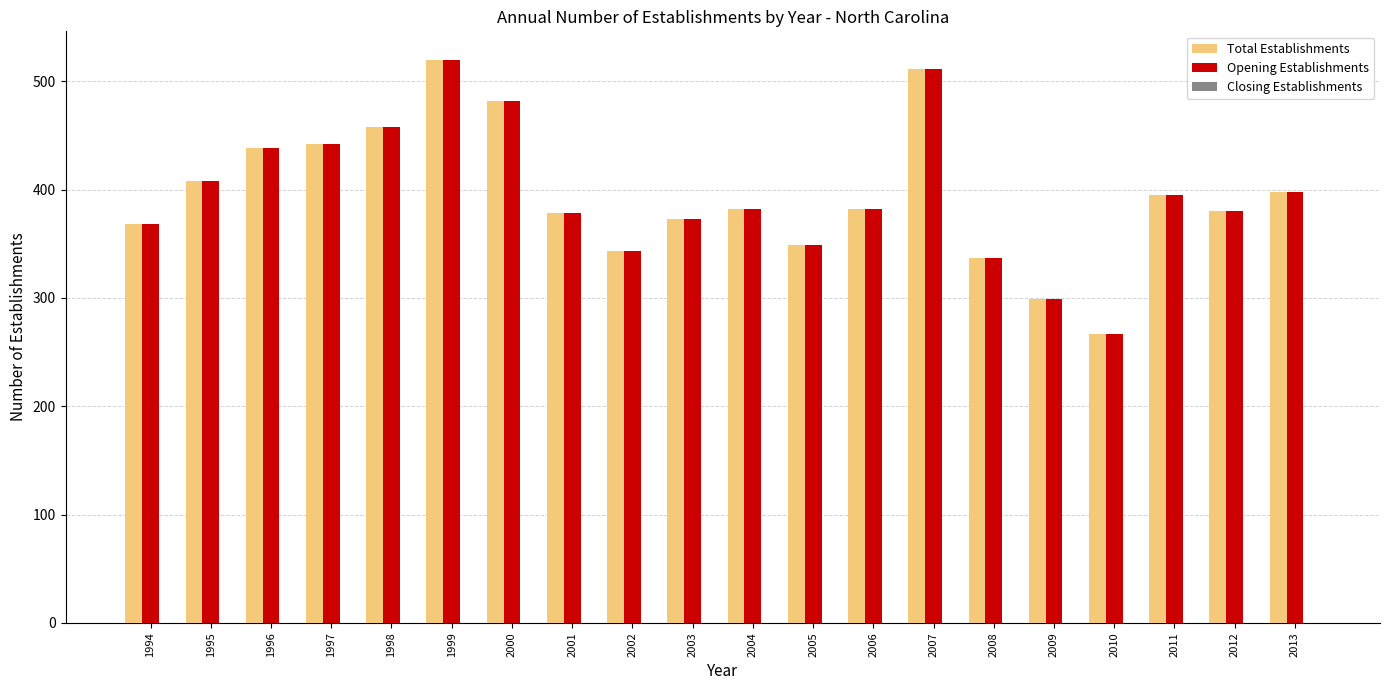

Is it true that Total Establishments equals 482 at 2000?

True